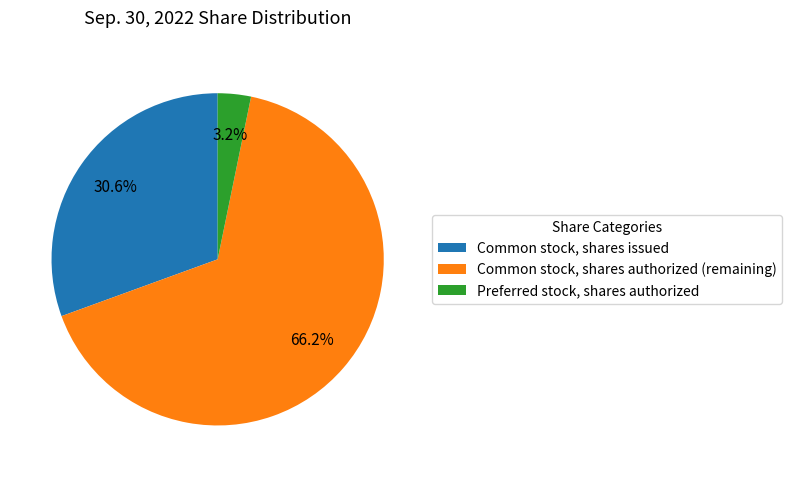

Does Common stock, shares issued account for over 50% of the chart?

No